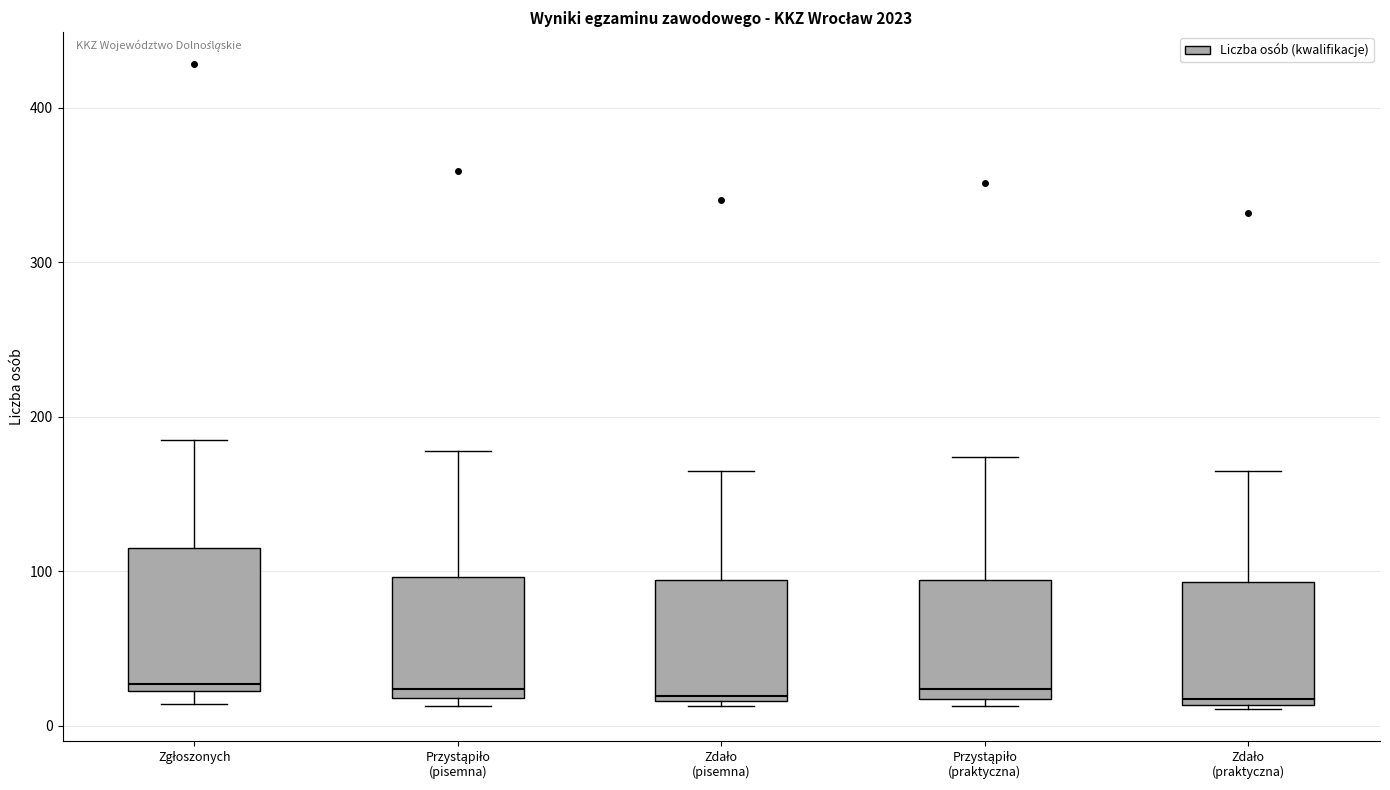

Comparing the boxes themselves (not the whiskers), which one is the tallest?

Zgłoszonych